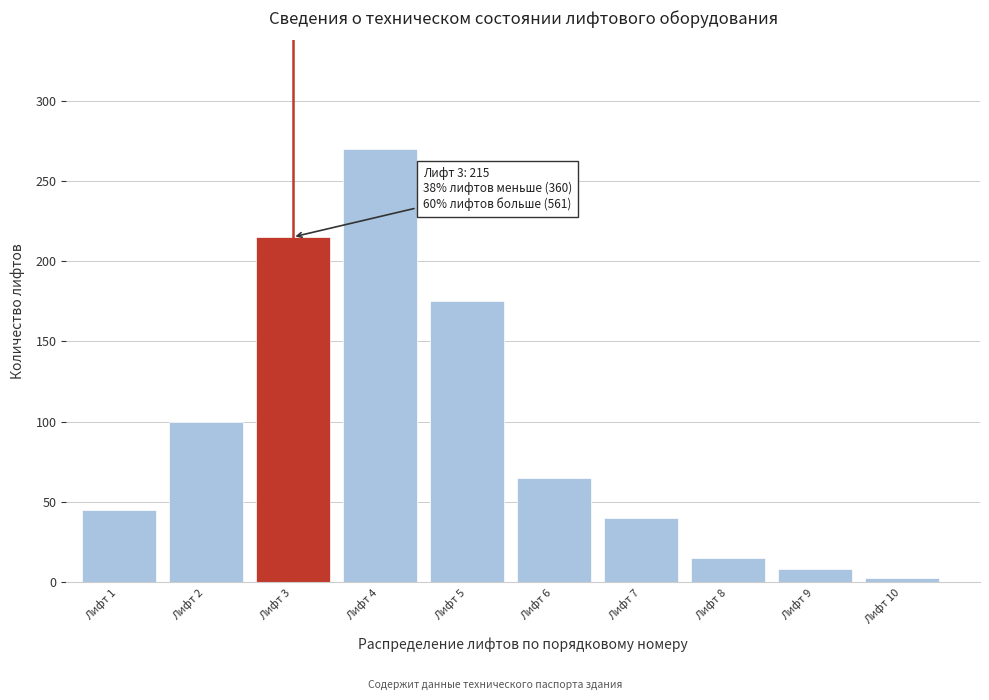

Reading left to right, extract all data points from this chart.

Лифт 1=45	Лифт 2=100	Лифт 3=215	Лифт 4=270	Лифт 5=175	Лифт 6=65	Лифт 7=40	Лифт 8=15	Лифт 9=8	Лифт 10=3